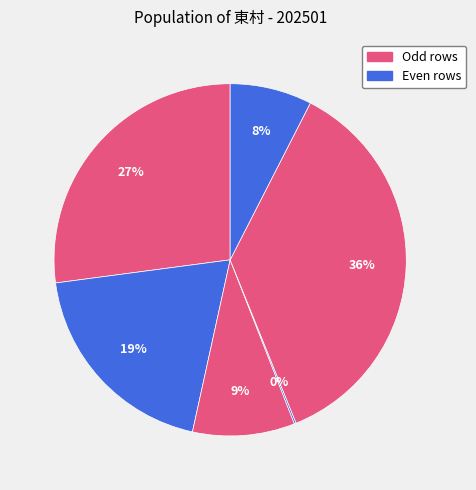

How many slices are in this pie chart?

6